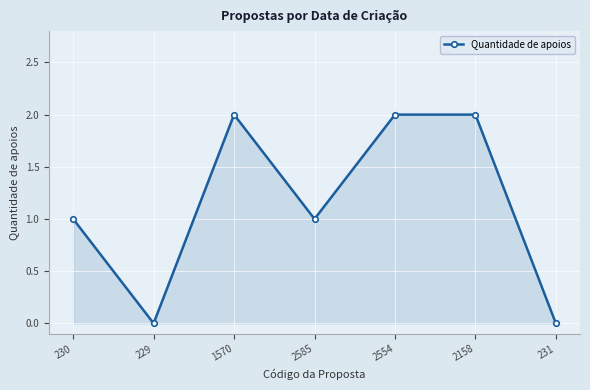

How many data points does each series have?

7